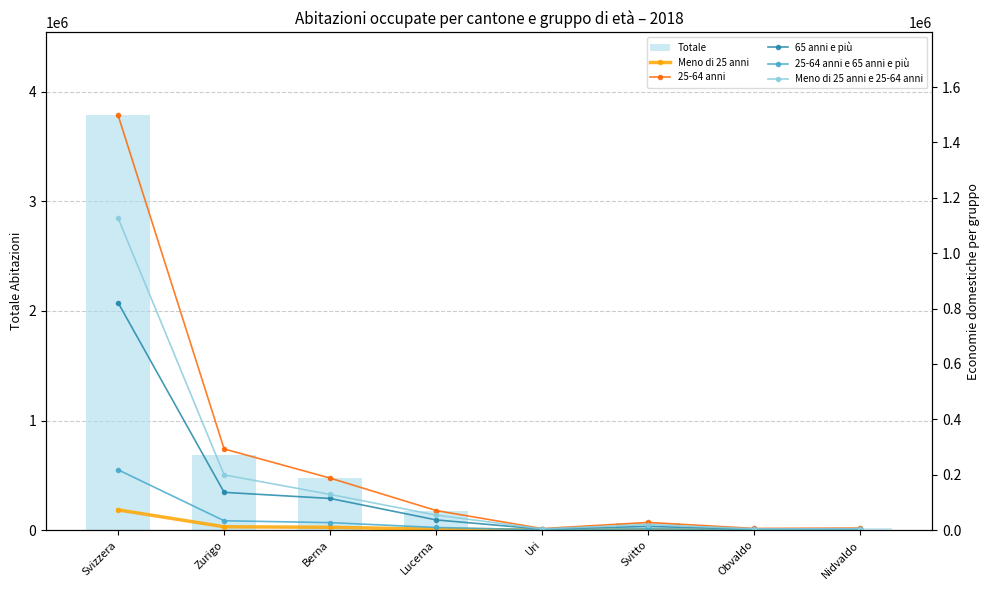

Is the value of Meno di 25 anni e 25-64 anni at Obvaldo greater than the value of Totale at Svizzera?

No